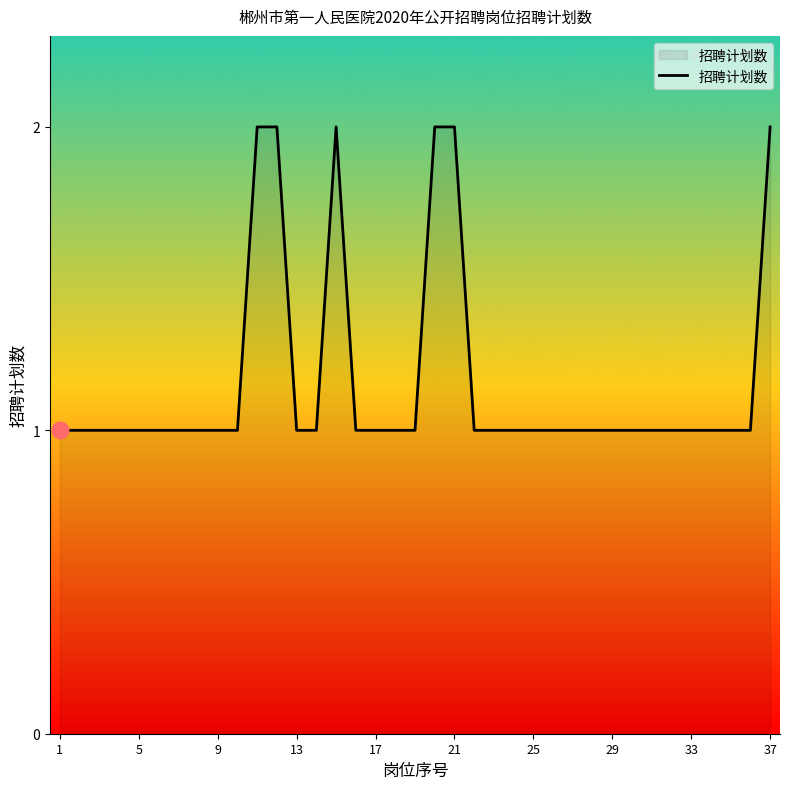

Is it true that the value at 5 is 0?

False